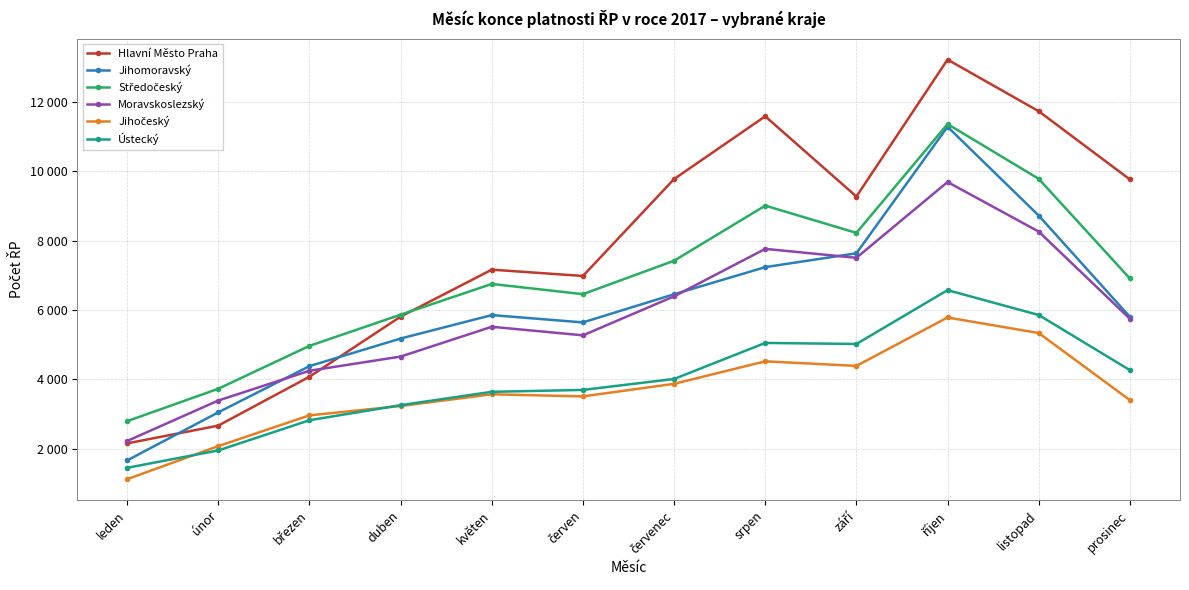

Does the chart have visible grid lines?

Yes